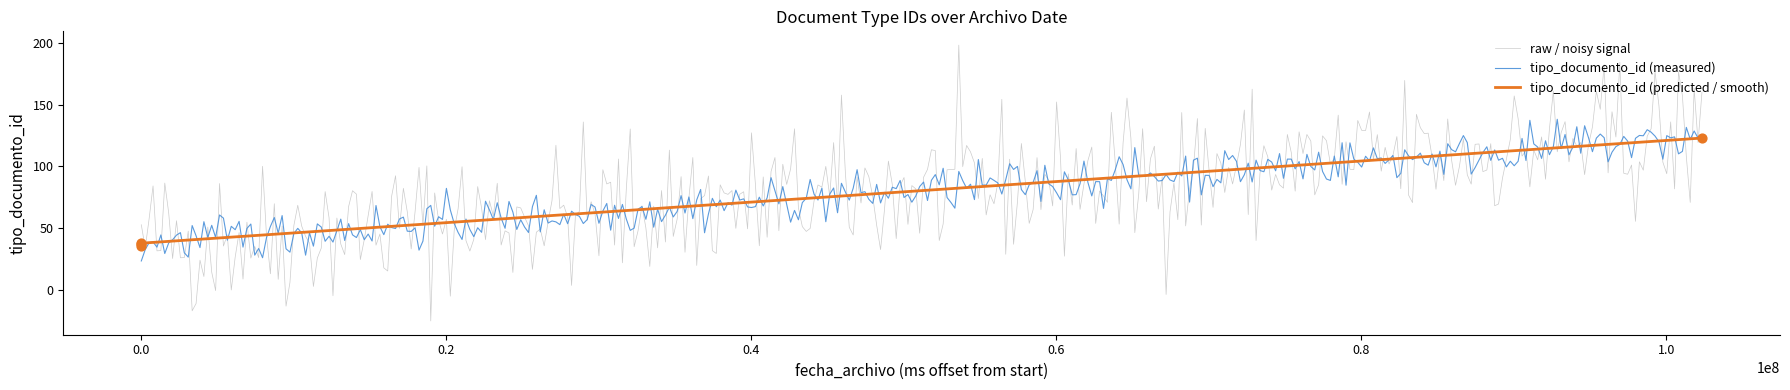

What is the highest value of the tipo_documento_id (measured) series?

138.2